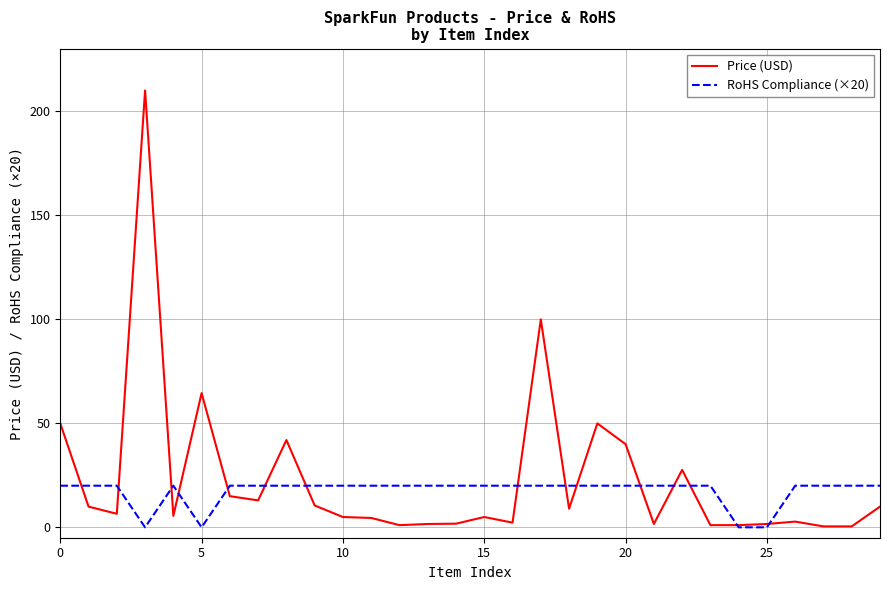

What are all the series names shown in the legend?

Price (USD), RoHS Compliance (×20)